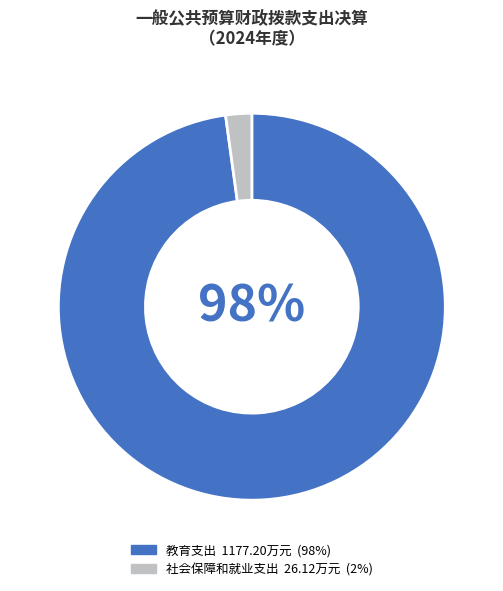

Does any single category account for the majority?

Yes